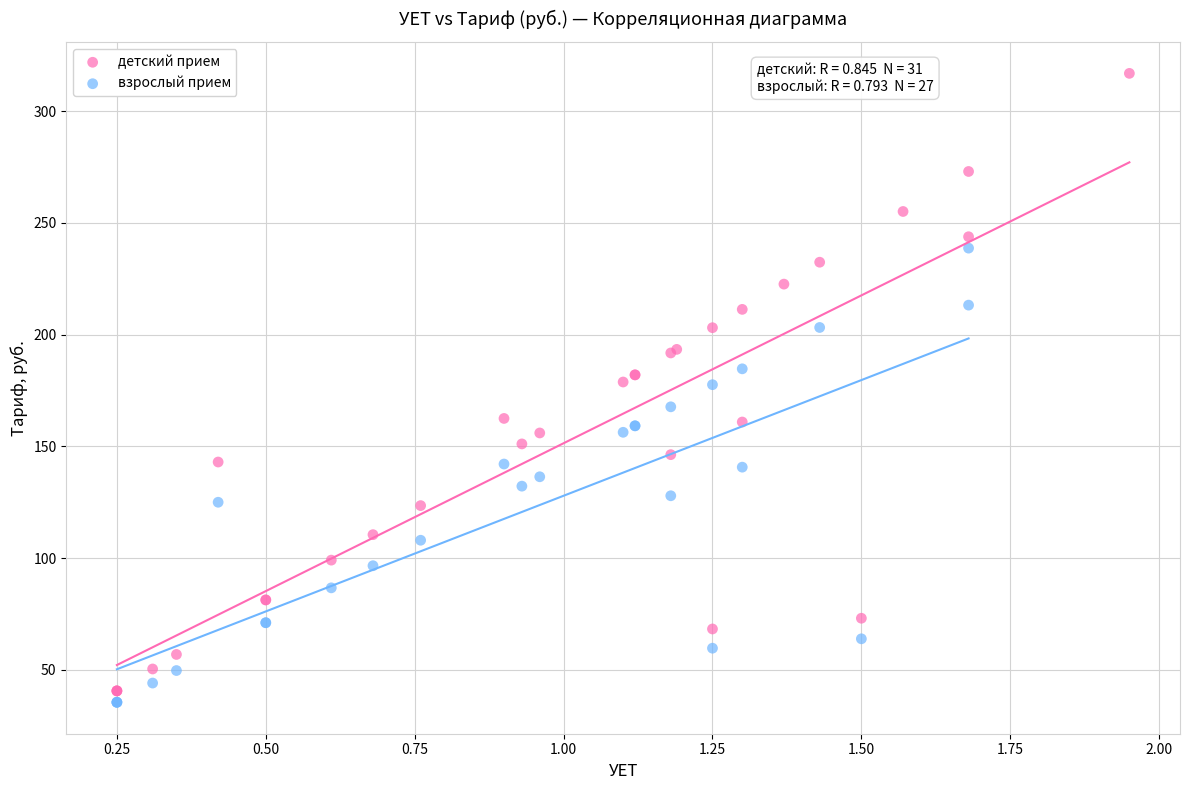

Which series reaches the maximum Y coordinate?

детский прием